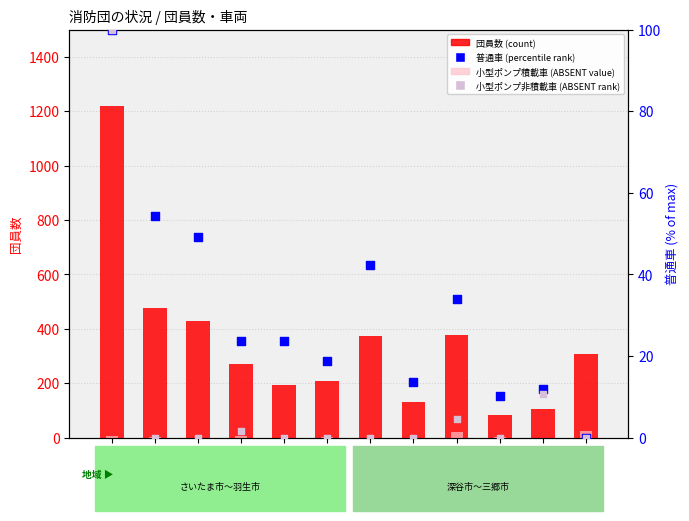

At which category is the sum across all series the highest?

さいたま市